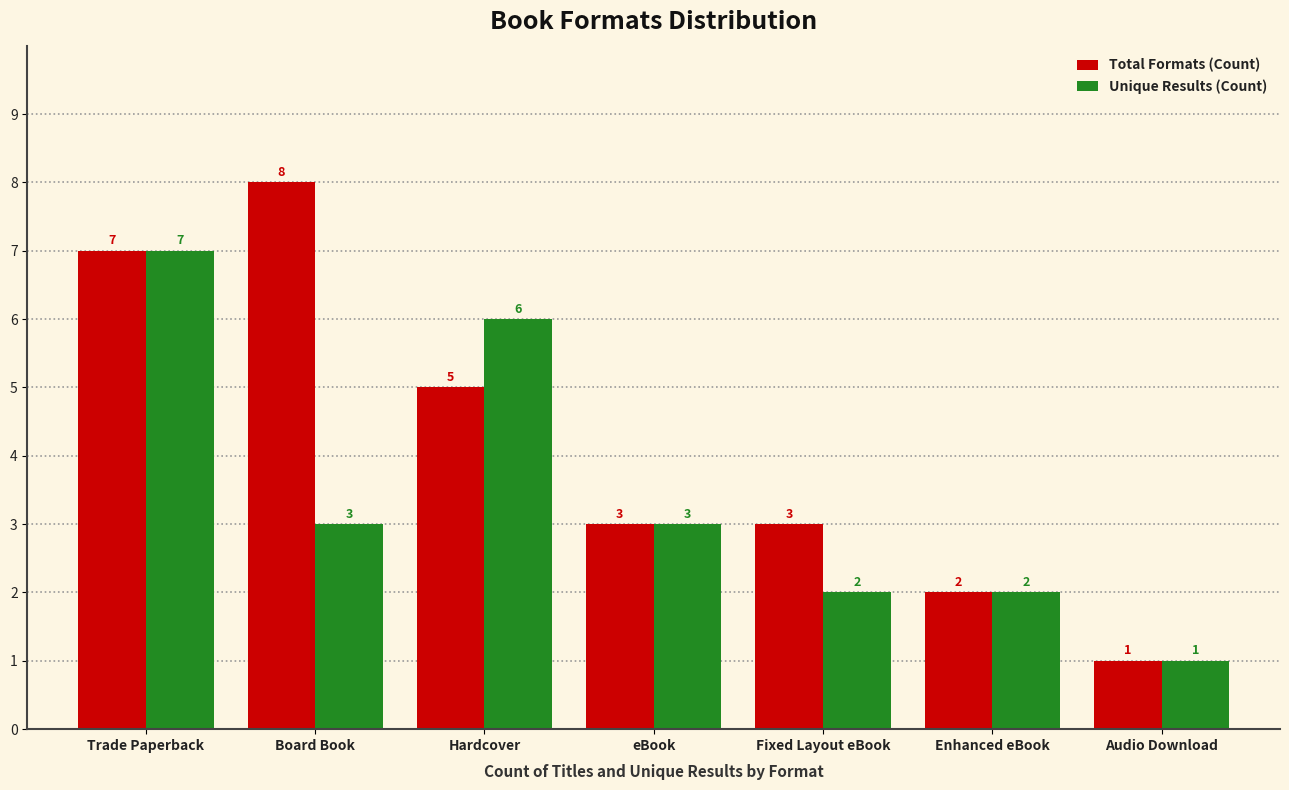

Reading left to right, what are all the values shown in this chart?

Total Formats (Count): 7	8	5	3	3	2	1
Unique Results (Count): 7	3	6	3	2	2	1